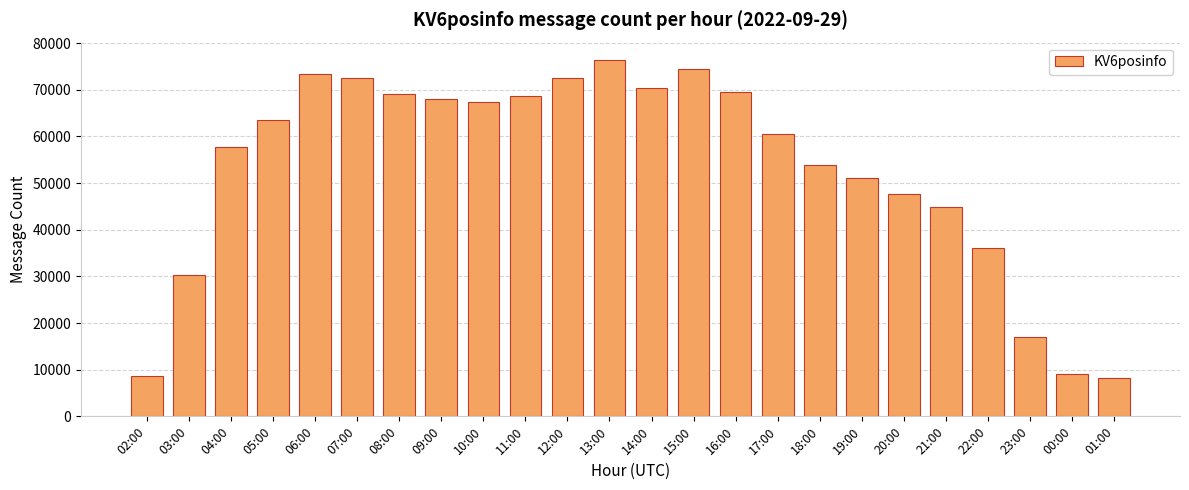

The chart shows a value of 57753 at 04:00. True or false?

True